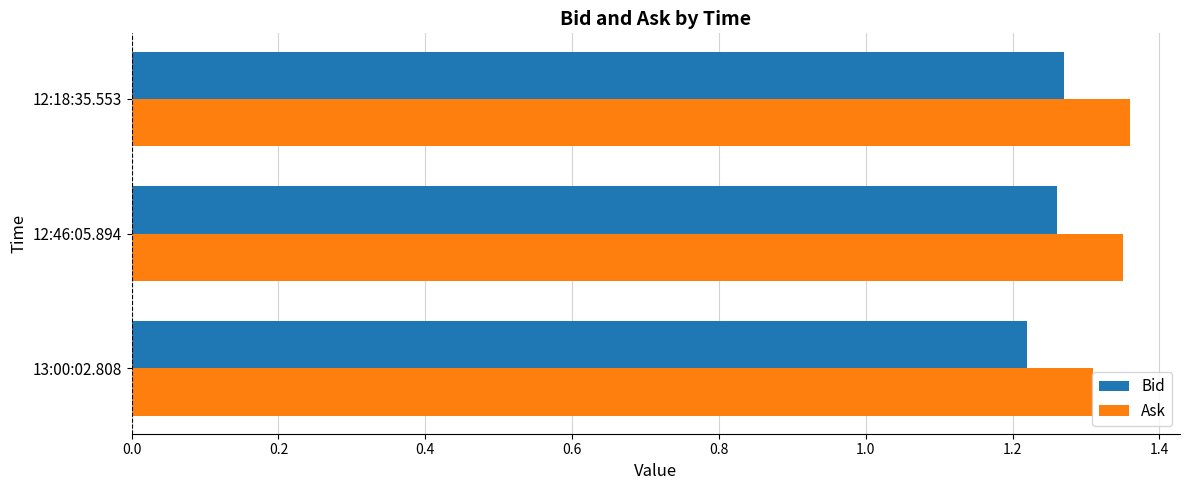

What is the total value across all series at 12:46:05.894?

2.6